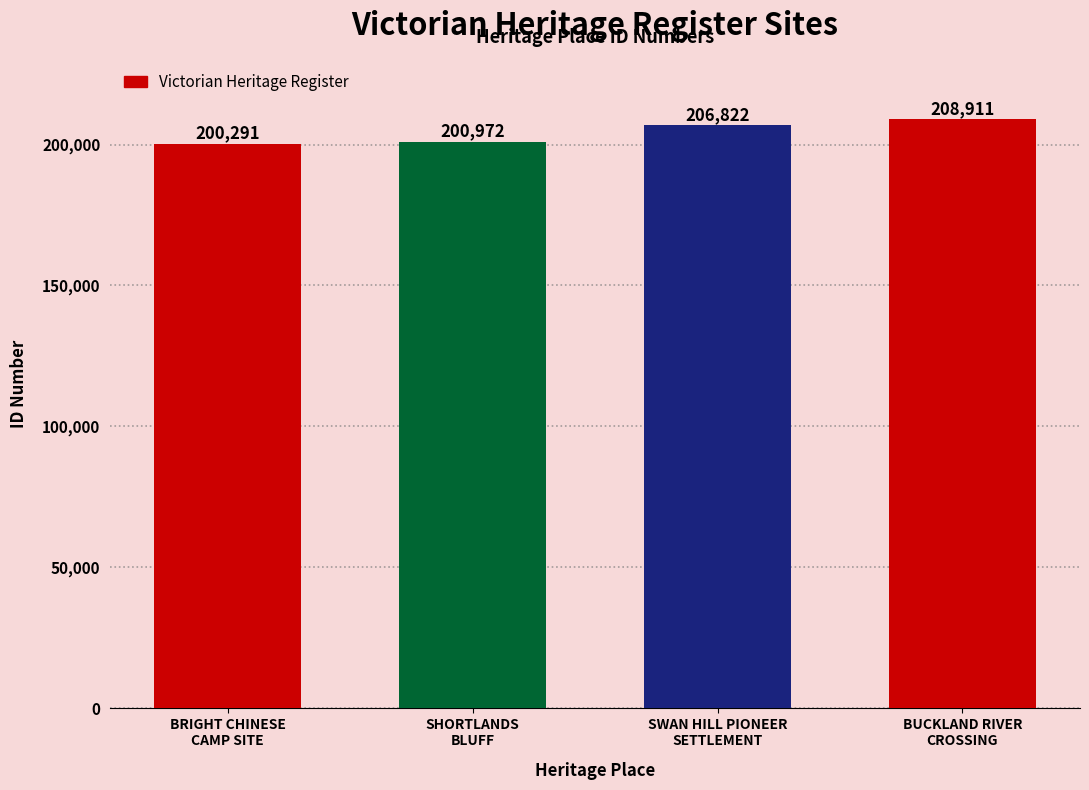

Which category has the lowest value across all series?

BRIGHT CHINESE
CAMP SITE